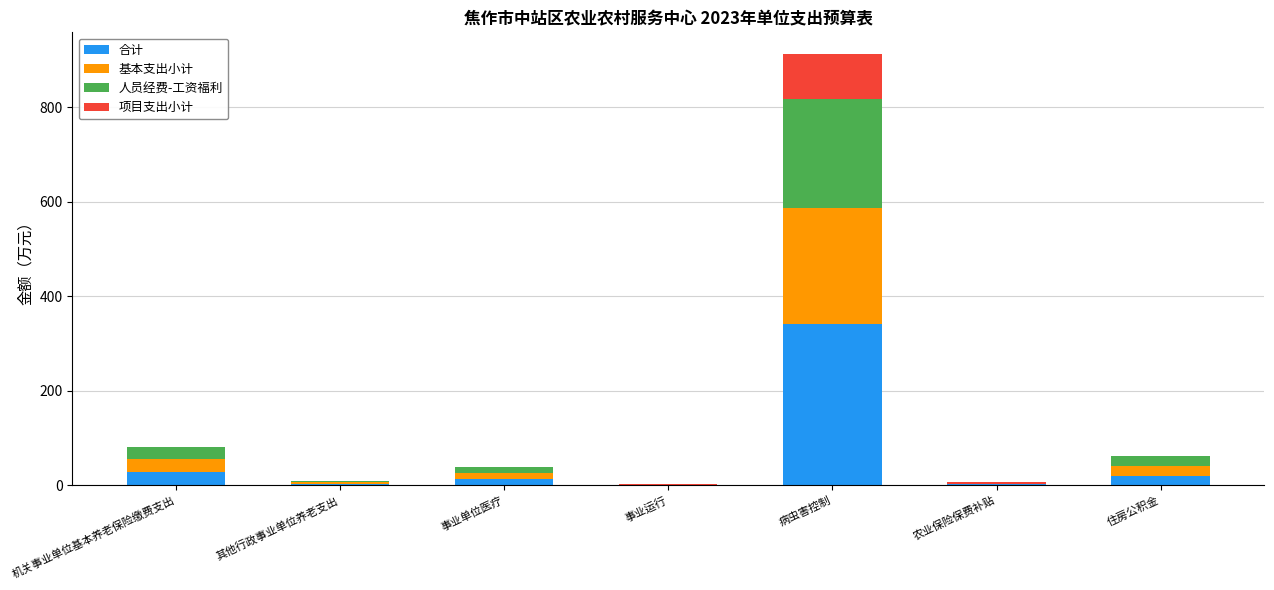

Is it true that 合计 equals 198.0 at 病虫害控制?

False